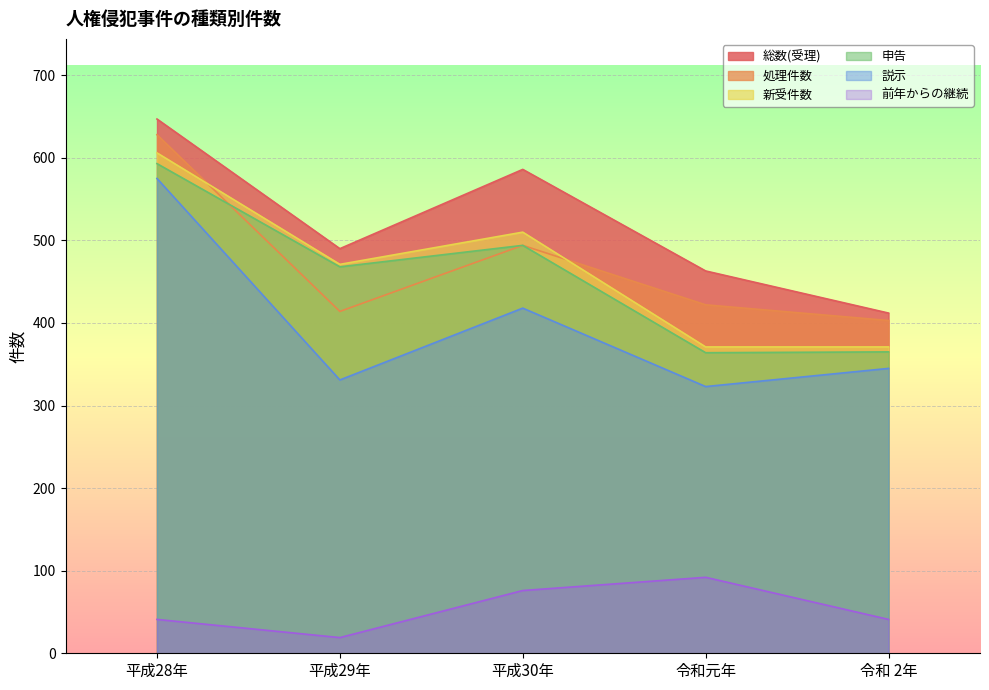

Reading left to right, list all the values displayed in this chart.

総数(受理): 647	490	586	463	412
処理件数: 628	414	494	422	403
新受件数: 606	471	510	371	371
申告: 593	468	494	364	365
説示: 575	331	418	323	345
前年からの継続: 41	19	76	92	41